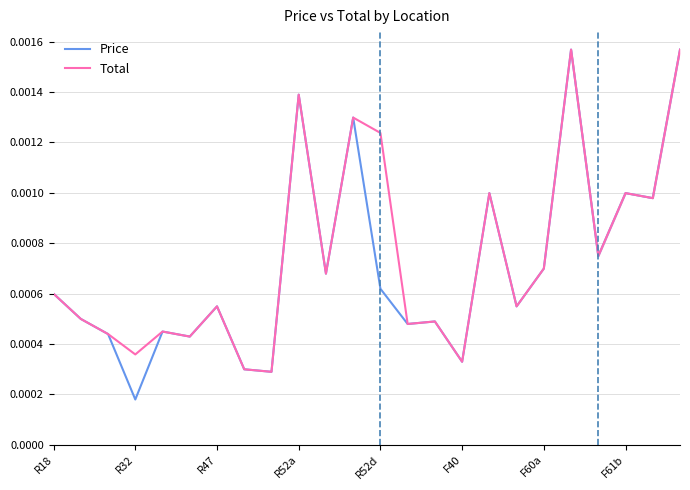

How many interior local peaks does the Total series have?

8